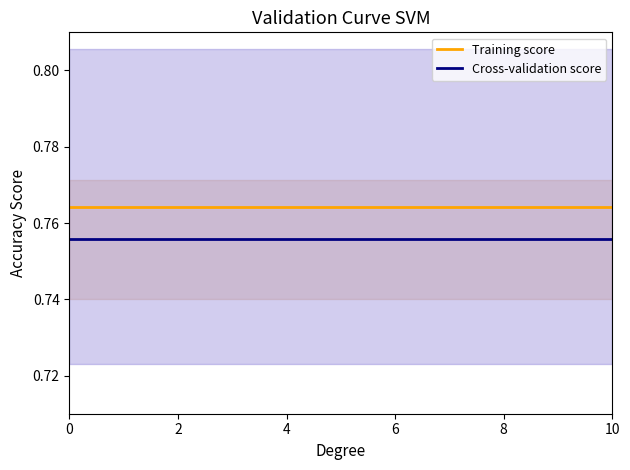

The Training score series shows 0.8 at 6. True or false?

True